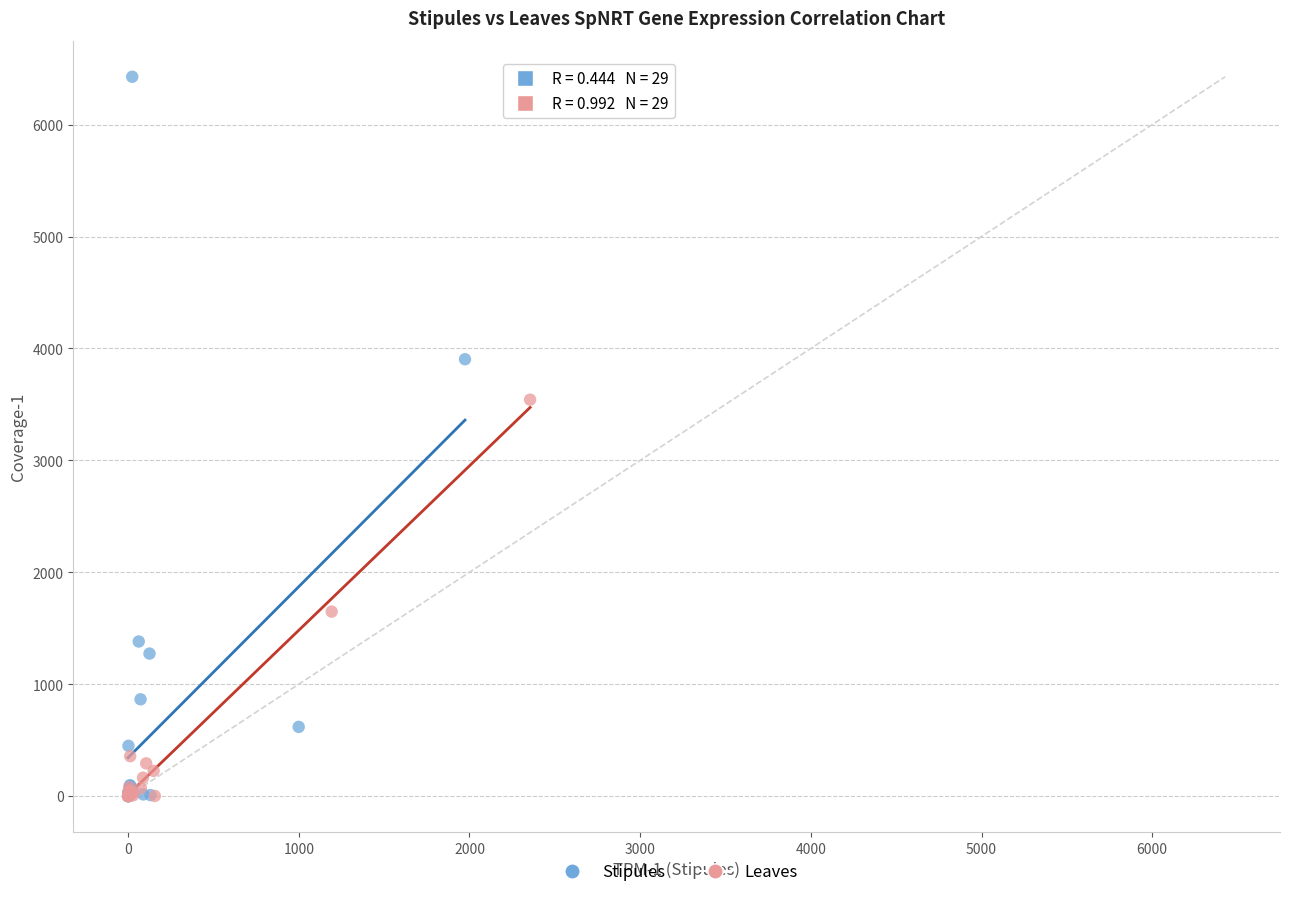

Which series reaches the maximum Y coordinate?

Stipules